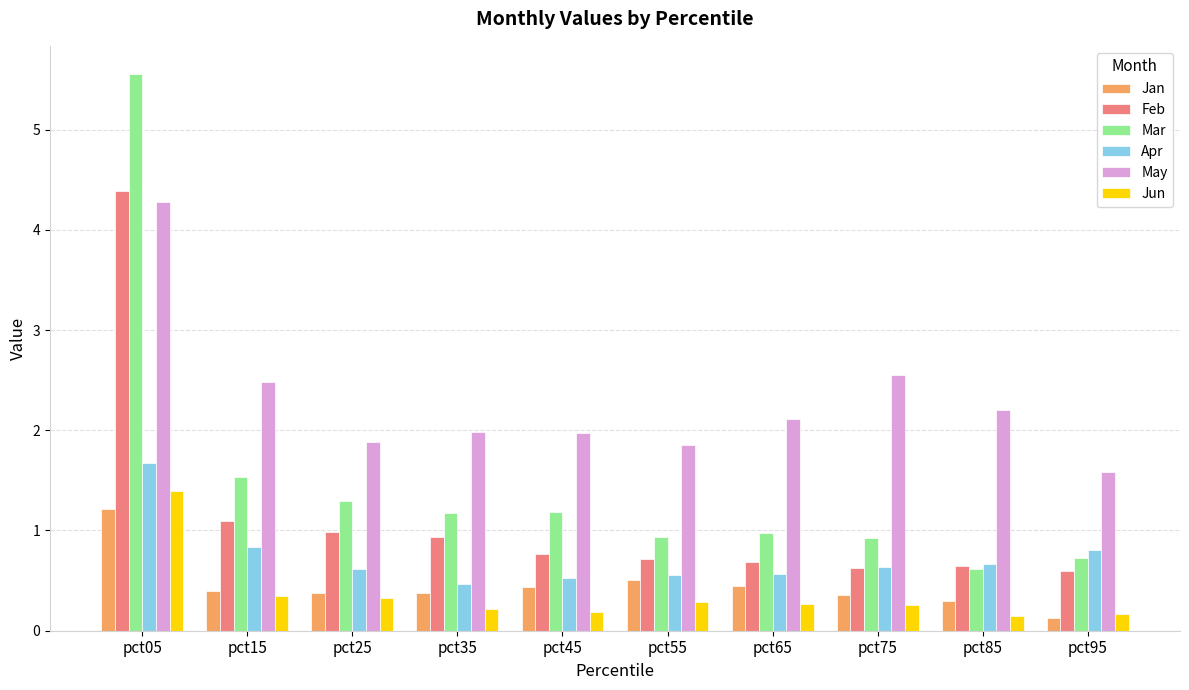

What is the greatest value displayed?

5.6